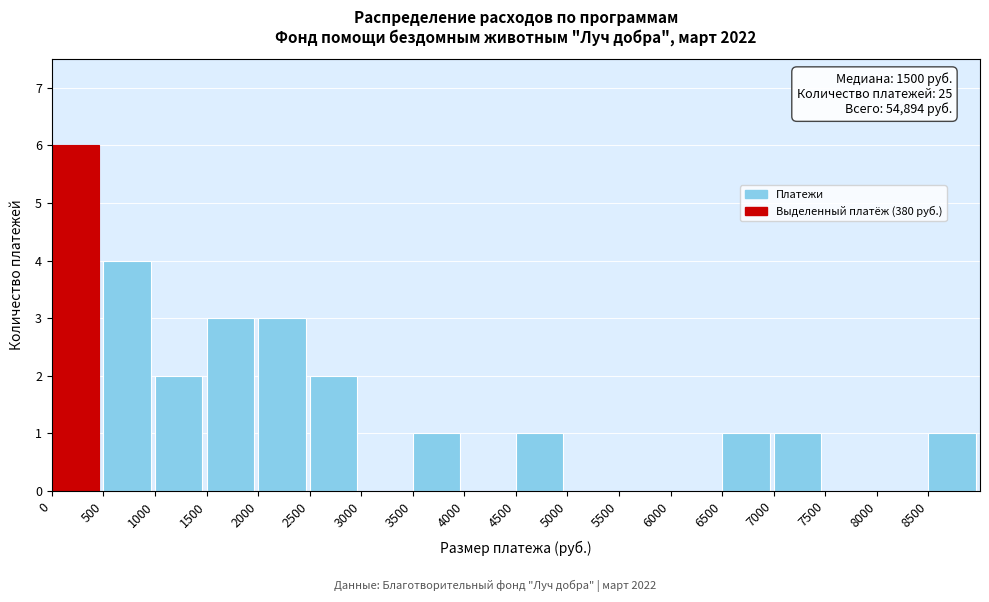

Which range on the x-axis has the tallest bar?

0 to 500